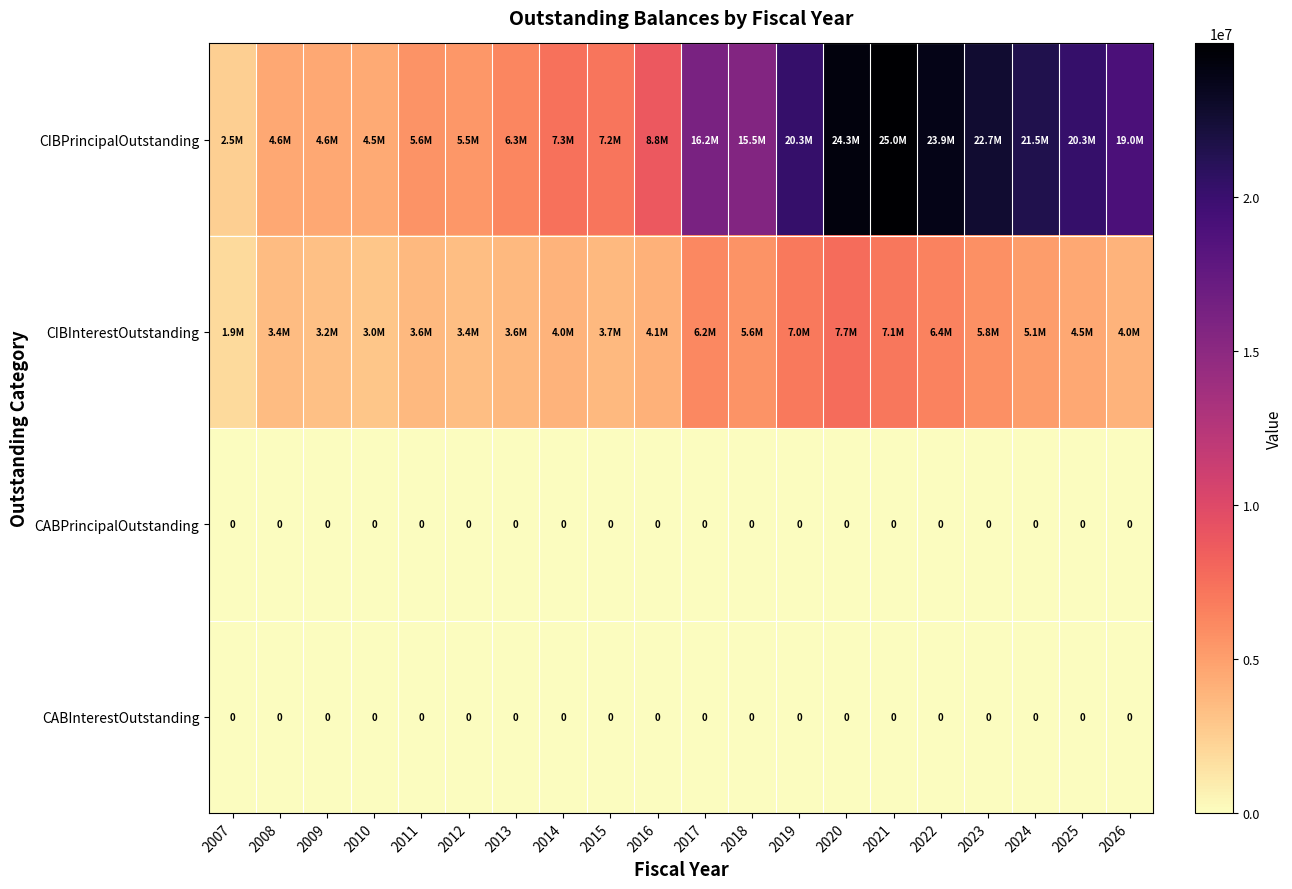

What is the sum of the CIBInterestOutstanding values at 2017 and 2016?

10278369.2